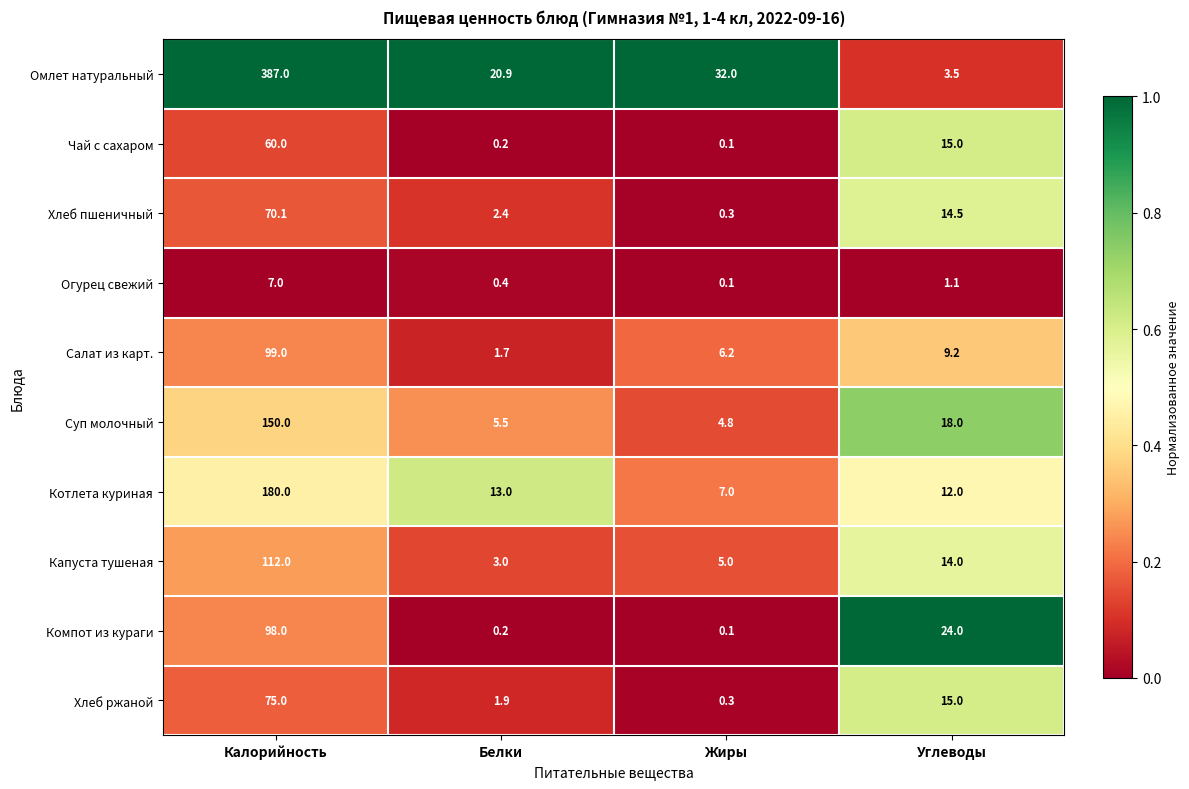

Which series has the largest total across all categories?

Омлет натуральный